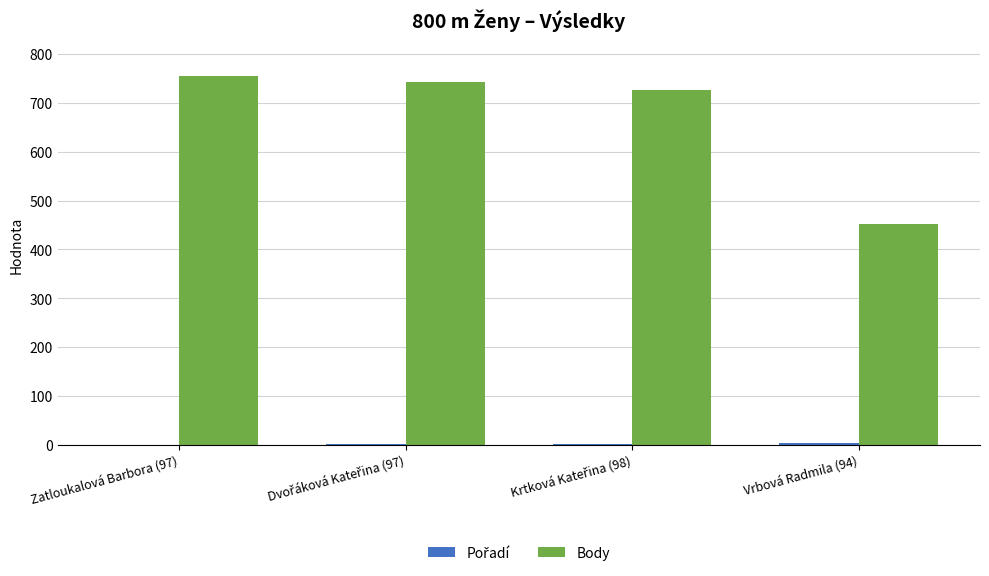

Which series has the largest total across all categories?

Body